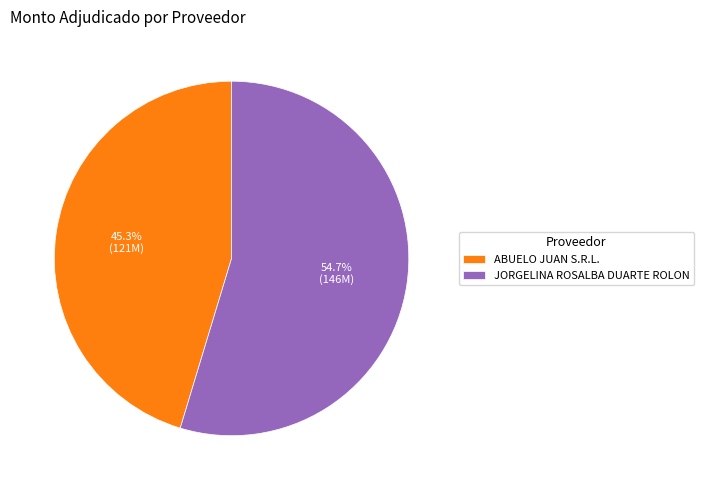

To the nearest percent, what percentage of the pie is ABUELO JUAN S.R.L.?

45%